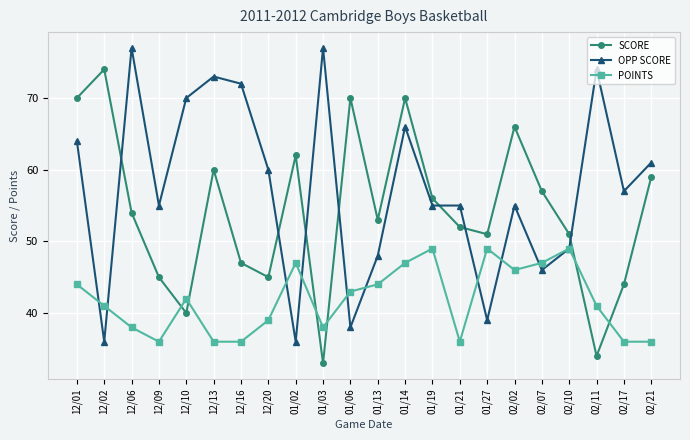

Reading right to left, list all the values displayed in this chart.

SCORE: 59	44	34	51	57	66	51	52	56	70	53	70	33	62	45	47	60	40	45	54	74	70
OPP SCORE: 61	57	74	49	46	55	39	55	55	66	48	38	77	36	60	72	73	70	55	77	36	64
POINTS: 36	36	41	49	47	46	49	36	49	47	44	43	38	47	39	36	36	42	36	38	41	44